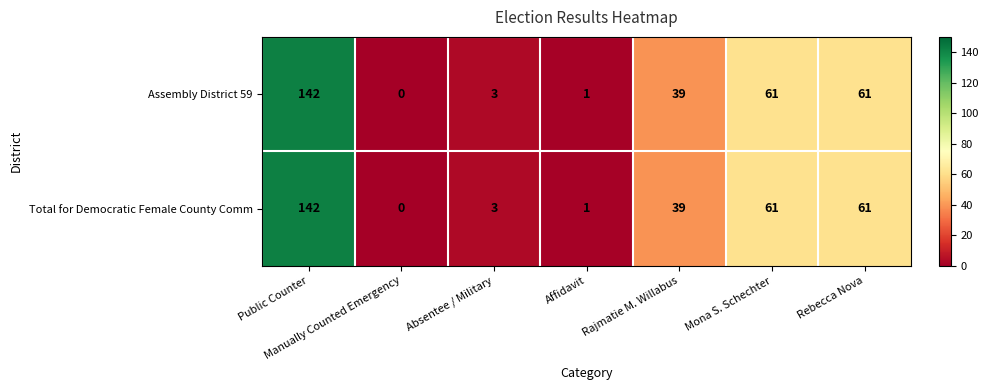

What is the difference between the second highest and minimum values in the Total for Democratic Female County Comm series?

61